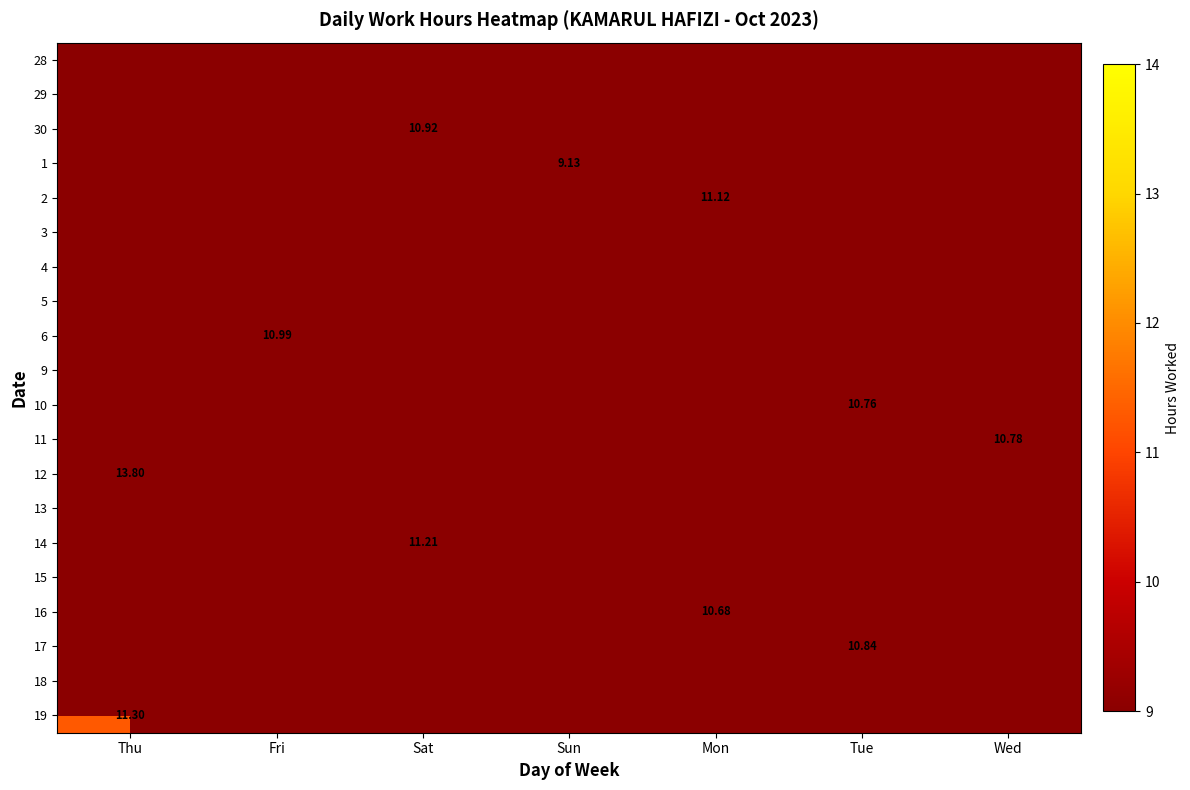

Which has a higher value, Wed or Fri?

Fri